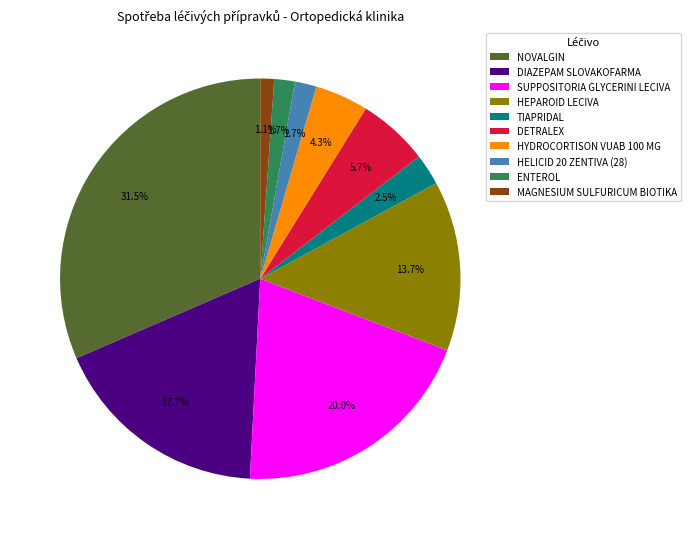

Do SUPPOSITORIA GLYCERINI LECIVA and ENTEROL together represent more than half of the pie?

No